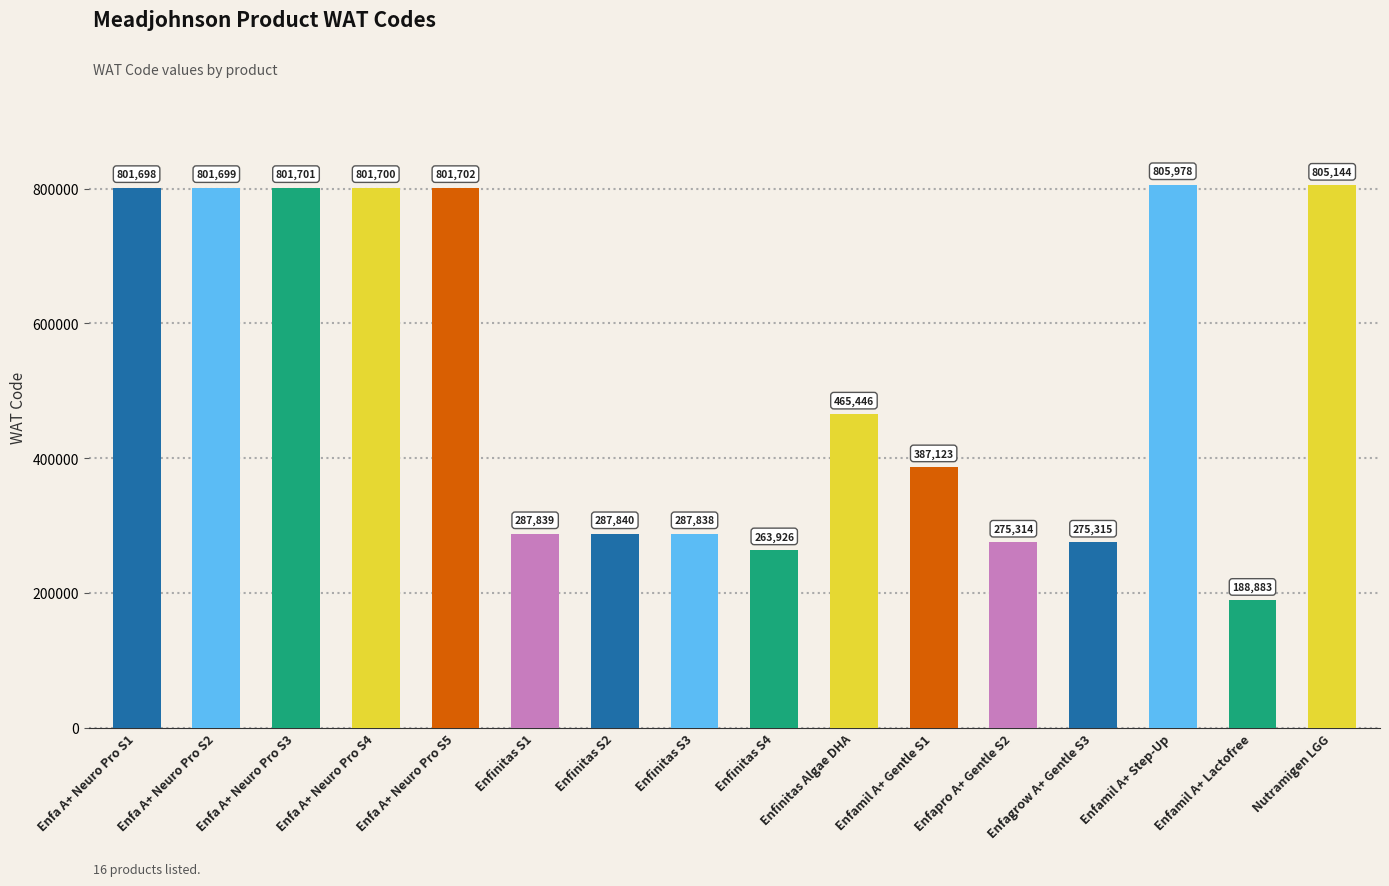

Rank the categories by value from lowest to highest.

Enfamil A+ Lactofree, Enfinitas S4, Enfapro A+ Gentle S2, Enfagrow A+ Gentle S3, Enfinitas S3, Enfinitas S1, Enfinitas S2, Enfamil A+ Gentle S1, Enfinitas Algae DHA, Enfa A+ Neuro Pro S1, Enfa A+ Neuro Pro S2, Enfa A+ Neuro Pro S4, Enfa A+ Neuro Pro S3, Enfa A+ Neuro Pro S5, Nutramigen LGG, Enfamil A+ Step-Up